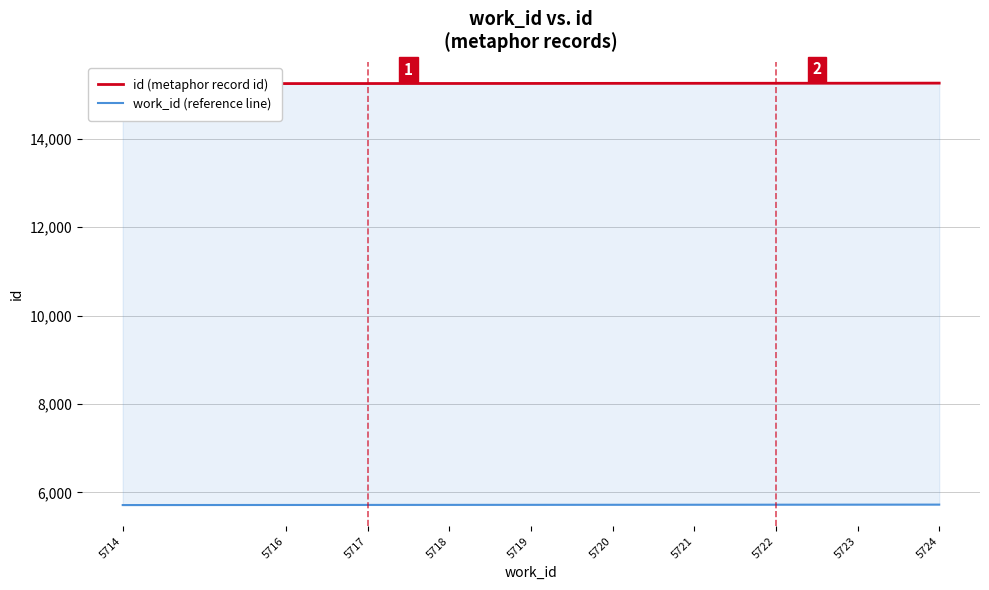

Rank the categories by work_id (reference line) value from highest to lowest.

5724, 5723, 5722, 5721, 5720, 5719, 5718, 5717, 5716, 5714